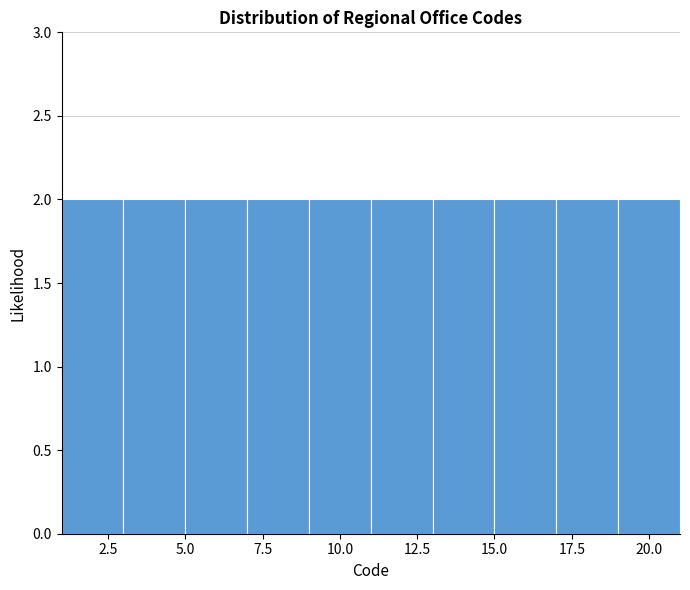

Reading left to right, transcribe this chart: for each bar, give the range it covers on the x-axis and its height. The values are not printed on the chart, so give them approximately, as read against the axis.

1 to 3: 2
3 to 5: 2
5 to 7: 2
7 to 9: 2
9 to 11: 2
11 to 13: 2
13 to 15: 2
15 to 17: 2
17 to 19: 2
19 to 21: 2